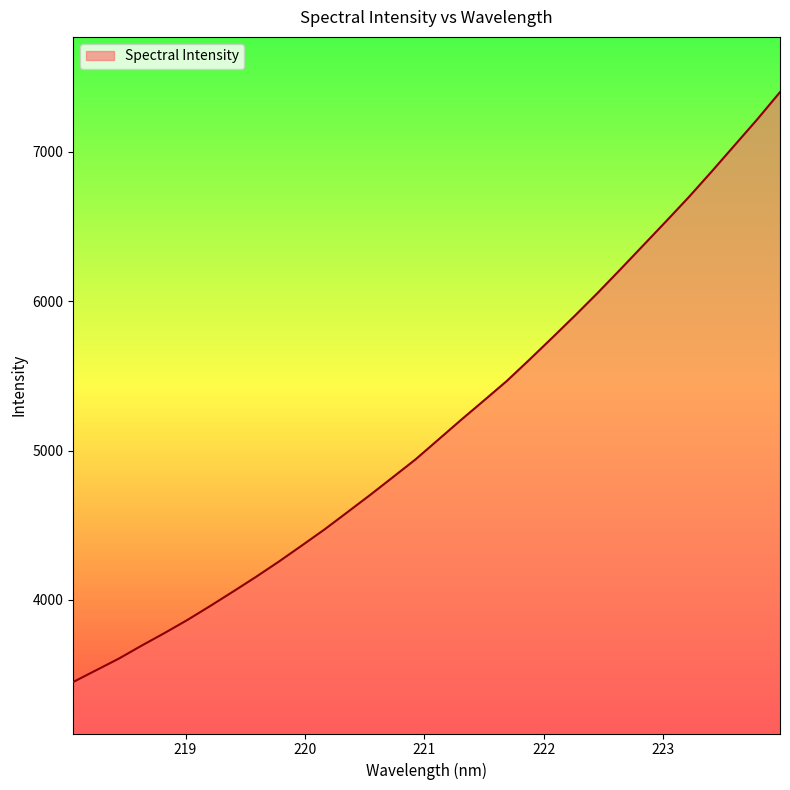

What is the smallest value displayed?

3450.4